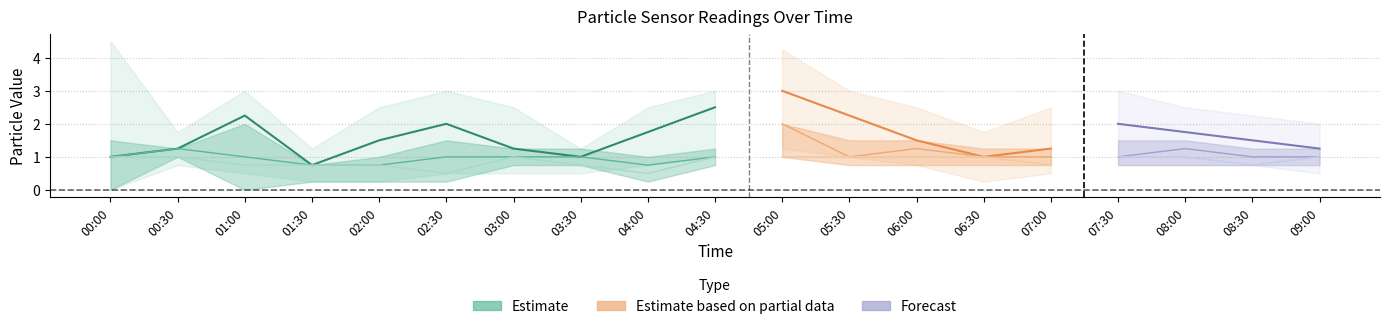

Rank the series by their maximum value, from lowest to highest.

P0, P2, P1